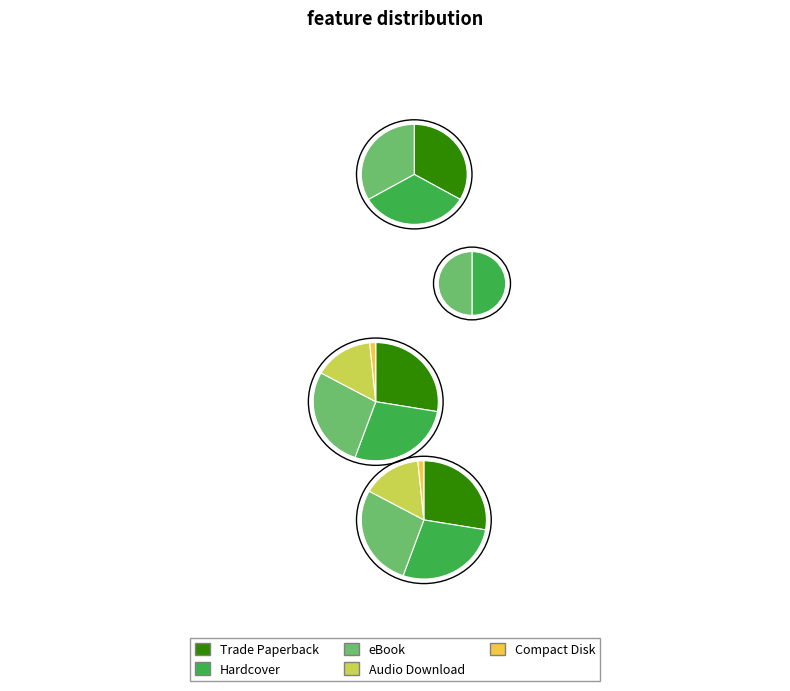

Which slice is the smallest?

Compact Disk